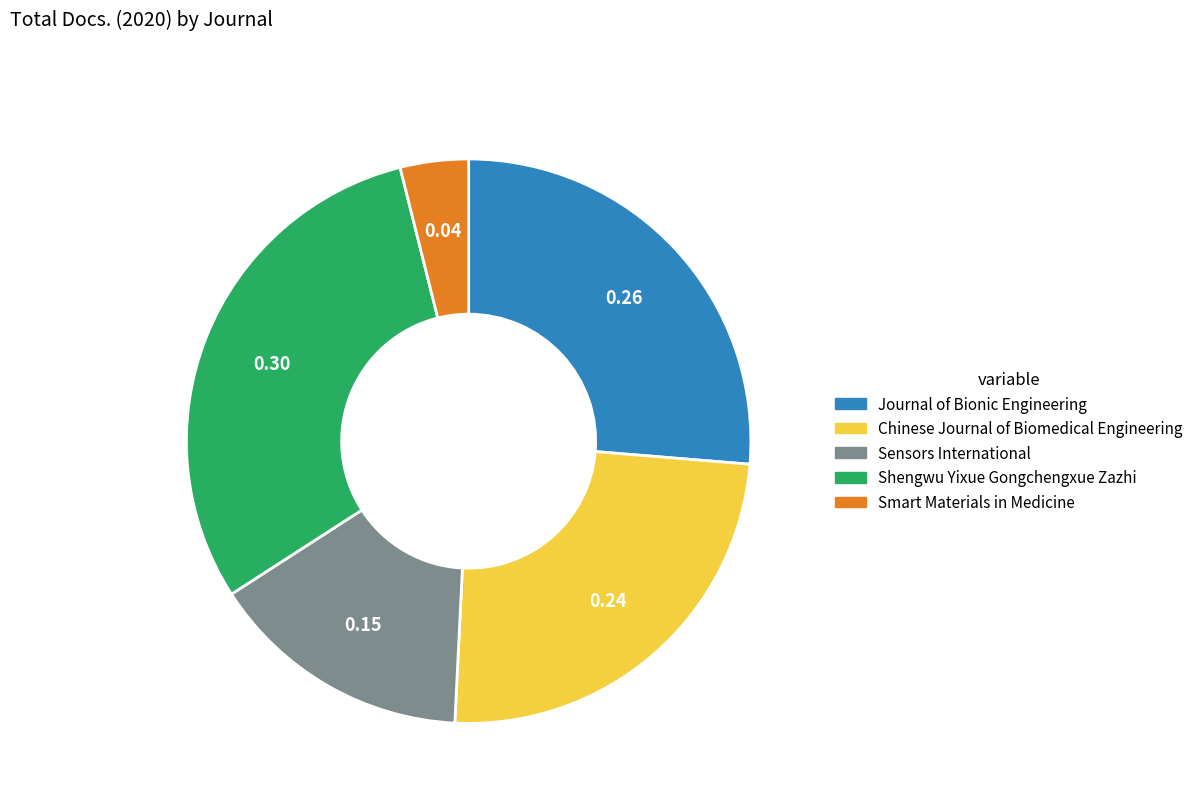

Between Smart Materials in Medicine and Shengwu Yixue Gongchengxue Zazhi, which is larger?

Shengwu Yixue Gongchengxue Zazhi